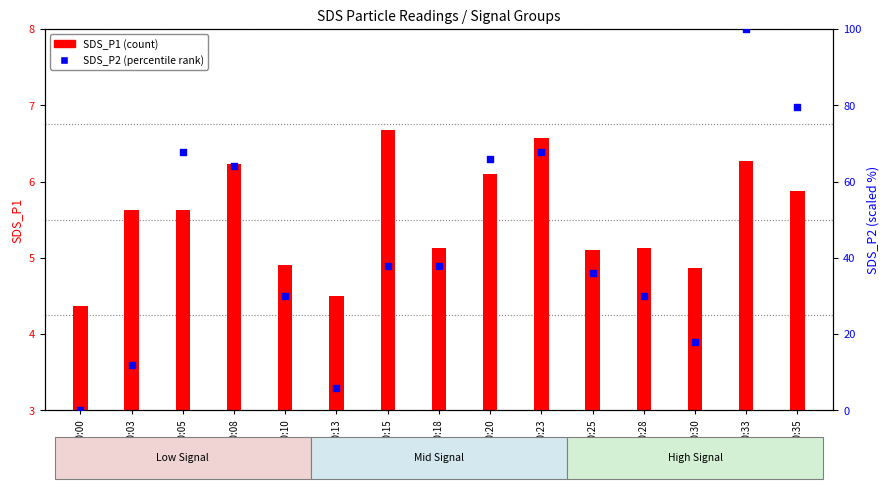

At how many categories does at least one series exceed 37?

8